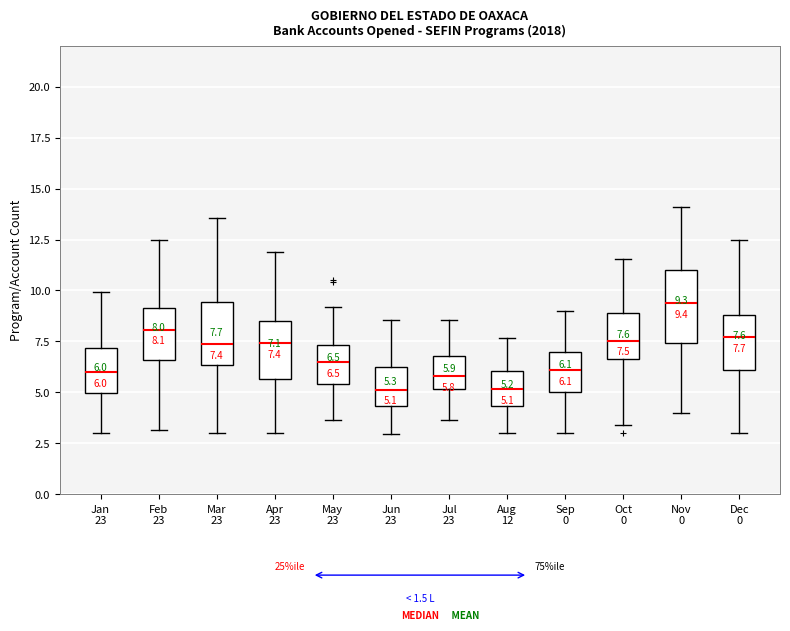

Comparing the boxes themselves (not the whiskers), which one is the tallest?

Nov 0